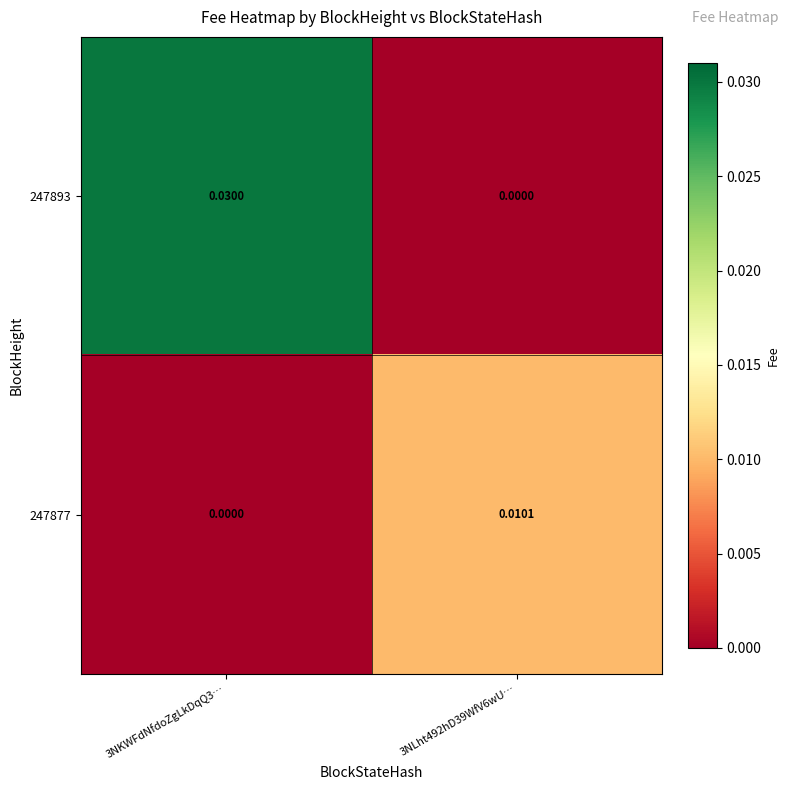

Is the value of 247877 at 3NLht492hD39WfV6wU… greater than the value of 247893 at 3NLht492hD39WfV6wU…?

Yes